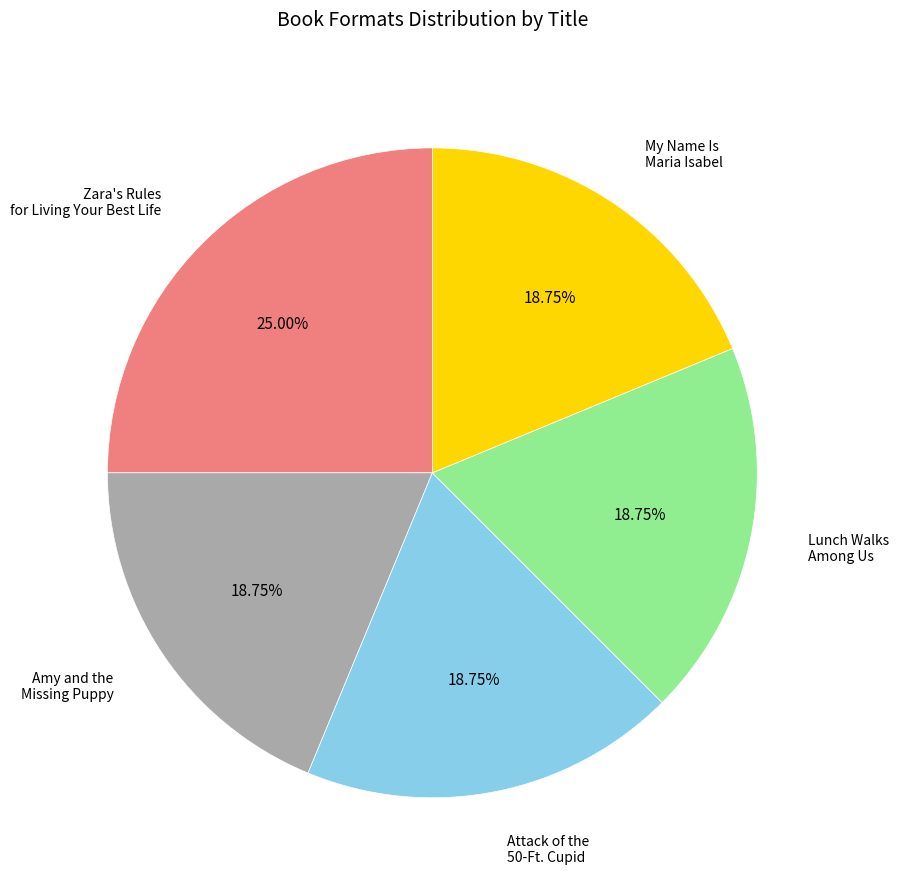

Is it true that Attack of the 50-Ft. Cupid is 26% of the pie?

False